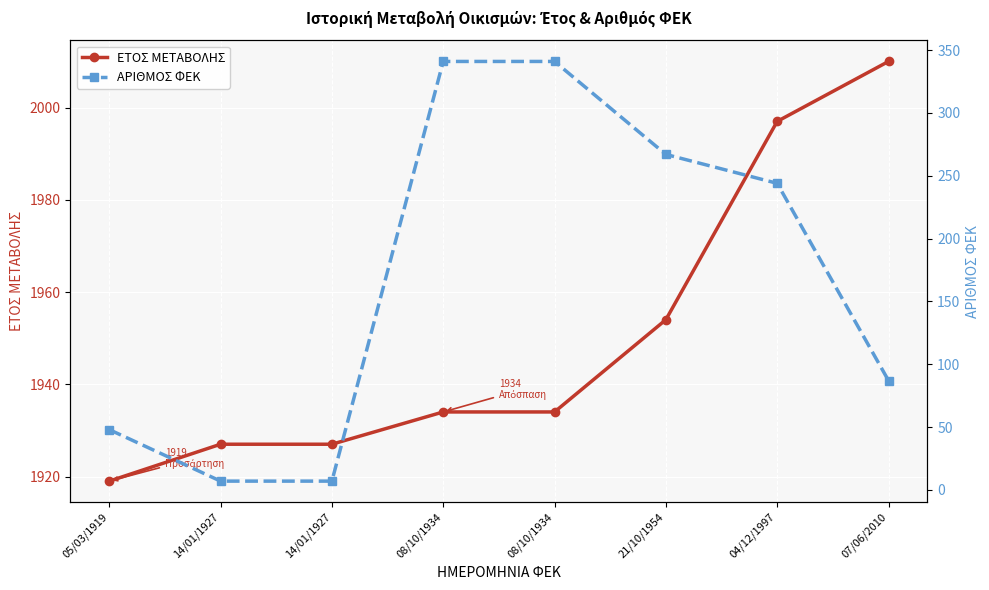

Is the value of ΕΤΟΣ ΜΕΤΑΒΟΛΗΣ at 05/03/1919 greater than the value of ΑΡΙΘΜΟΣ ΦΕΚ at 08/10/1934?

Yes